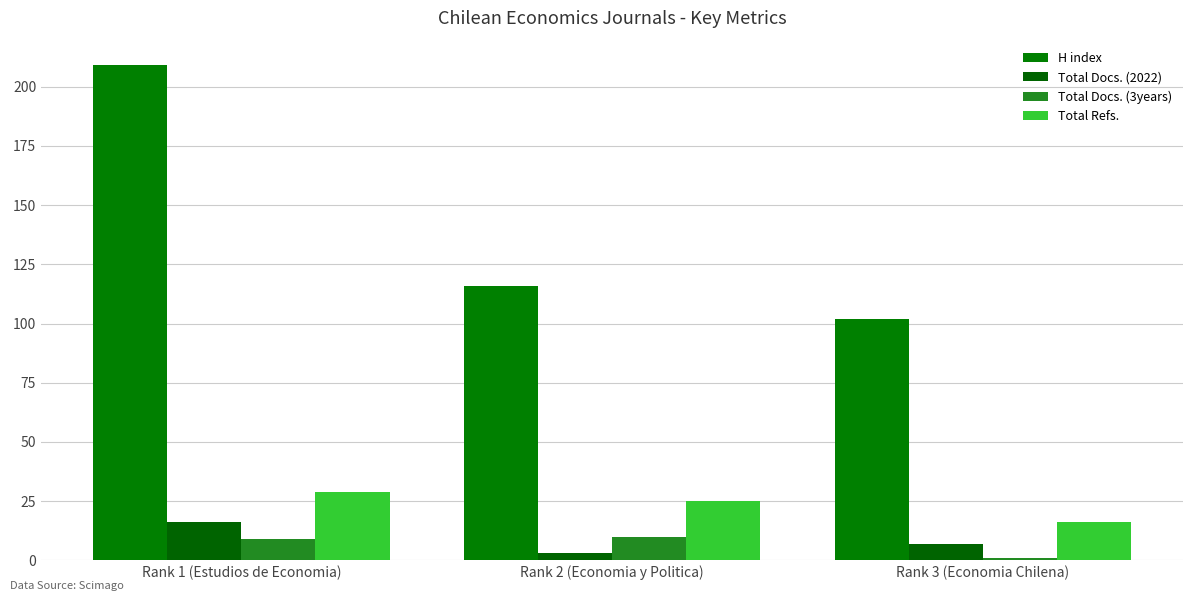

At Rank 2 (Economia y Politica), list the series in order from largest to smallest.

H index, Total Refs., Total Docs. (3years), Total Docs. (2022)